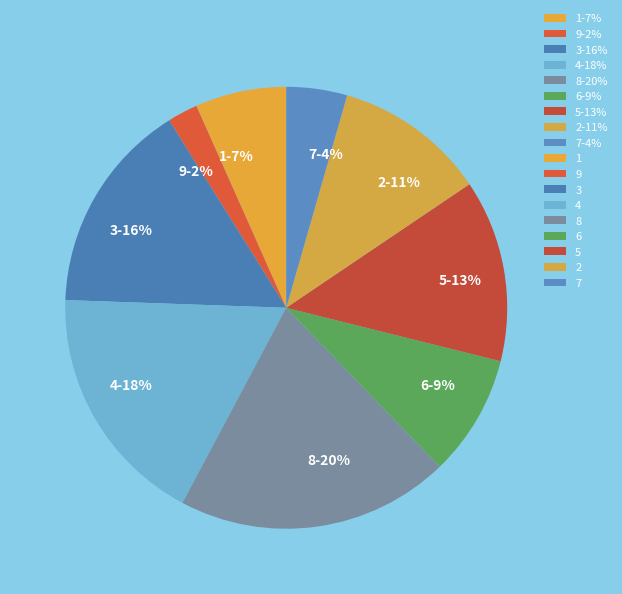

What is the ratio of the value at 3-16% to the value at 8-20%?

0.8